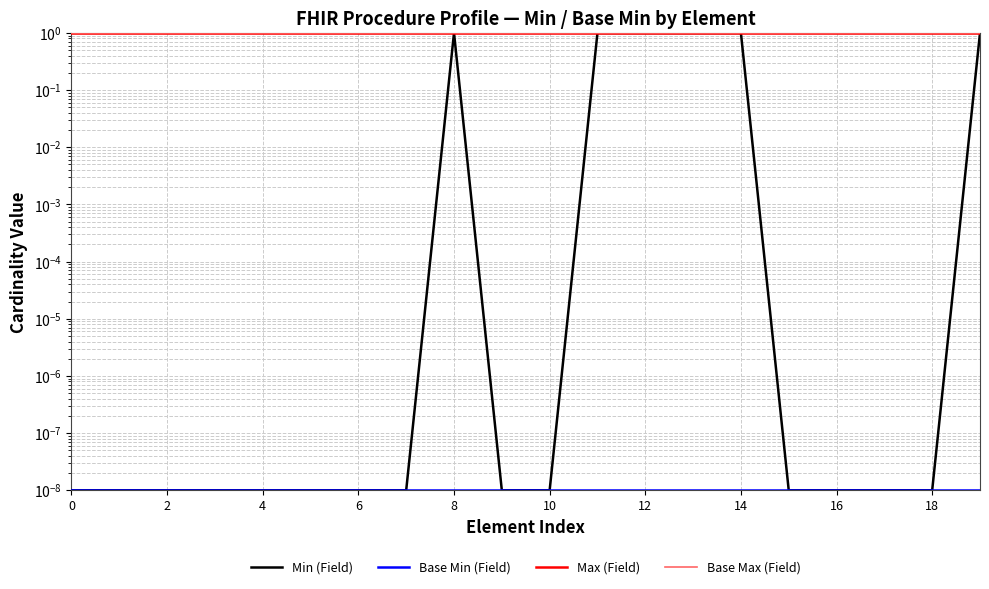

What is the total value across all series at 16?

3.0